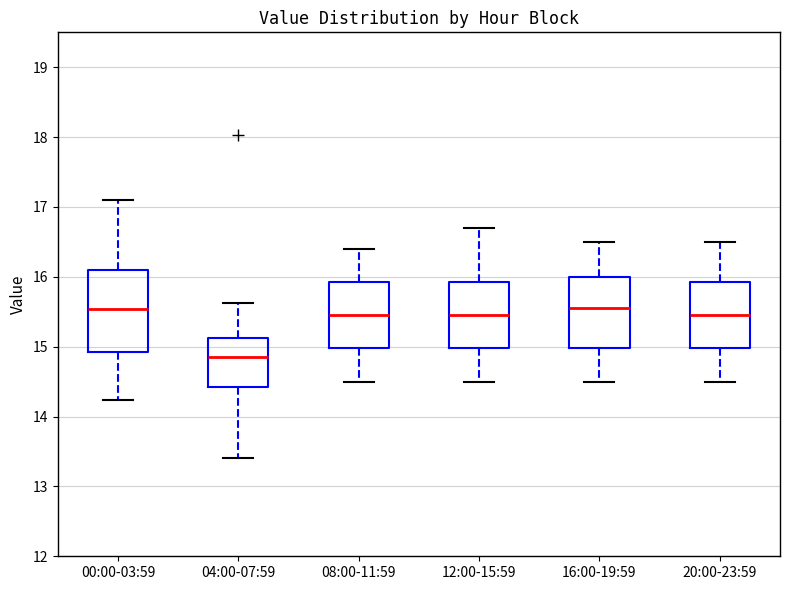

Where does the lower whisker of the box for 20:00-23:59 end on the y-axis? The values are not printed on the chart, so give them approximately, as read against the axis.

14.5